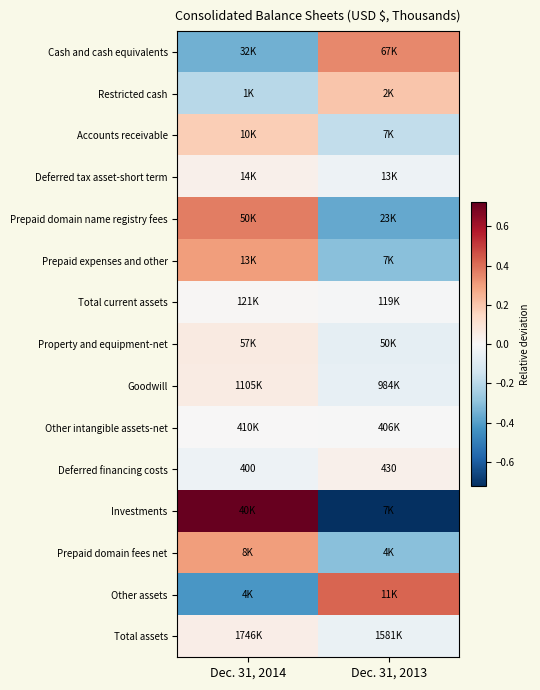

At Dec. 31, 2013, list the series in order from smallest to largest.

Investments, Prepaid domain name registry fees, Prepaid expenses and other, Prepaid domain fees net, Accounts receivable, Property and equipment-net, Goodwill, Total assets, Deferred tax asset-short term, Total current assets, Other intangible assets-net, Deferred financing costs, Restricted cash, Cash and cash equivalents, Other assets